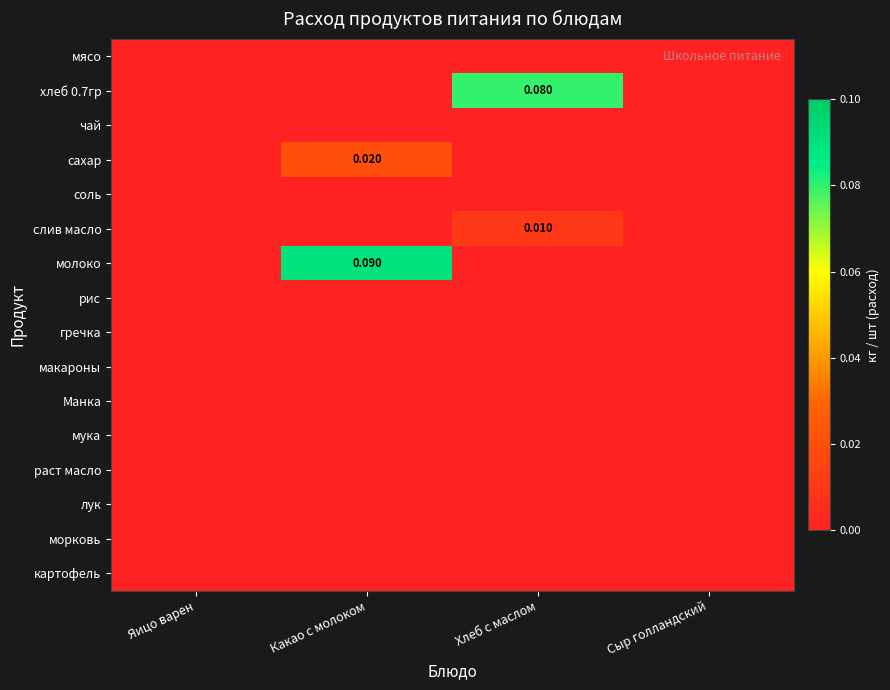

Which series has the largest total across all categories?

молоко